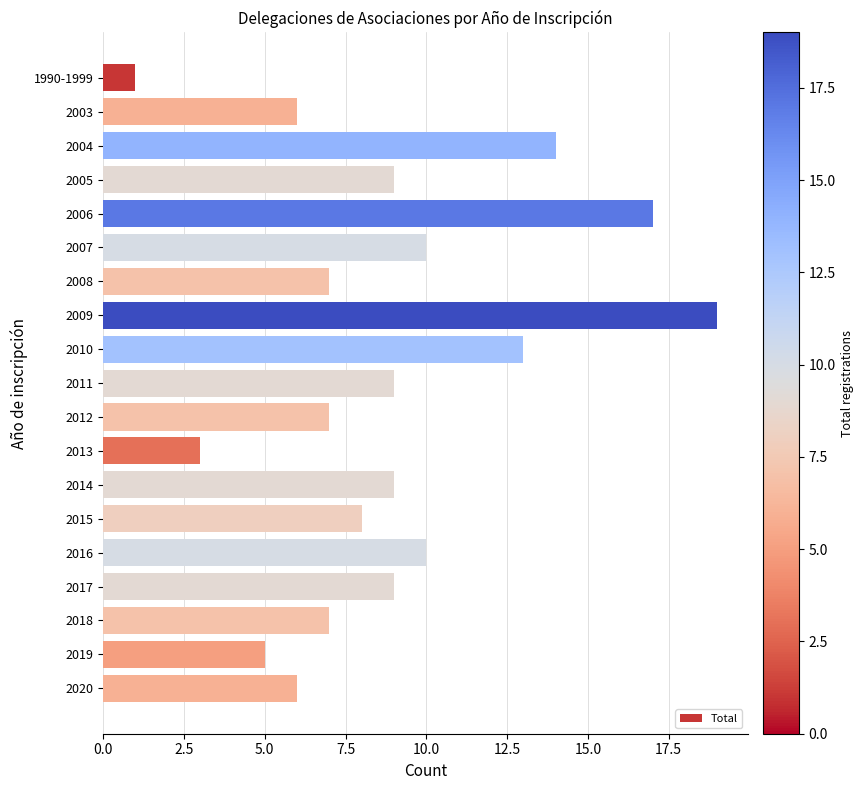

What is the change in value from 2004 to 2014?

-5